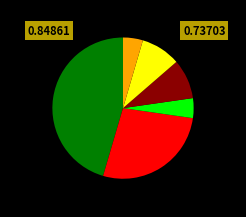

Does any single category account for the majority?

No